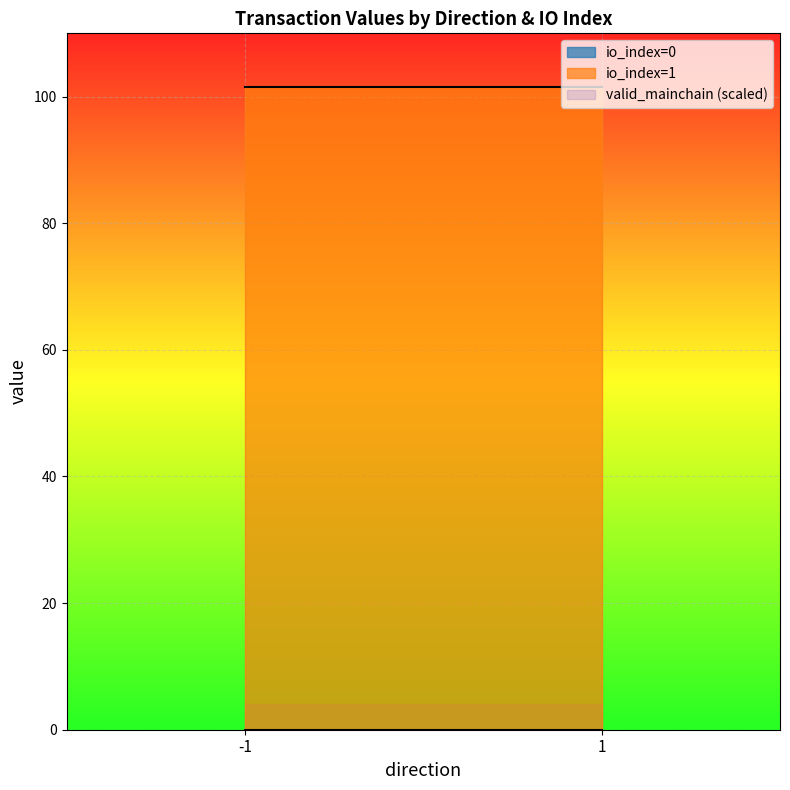

At how many categories does at least one series exceed 1?

2